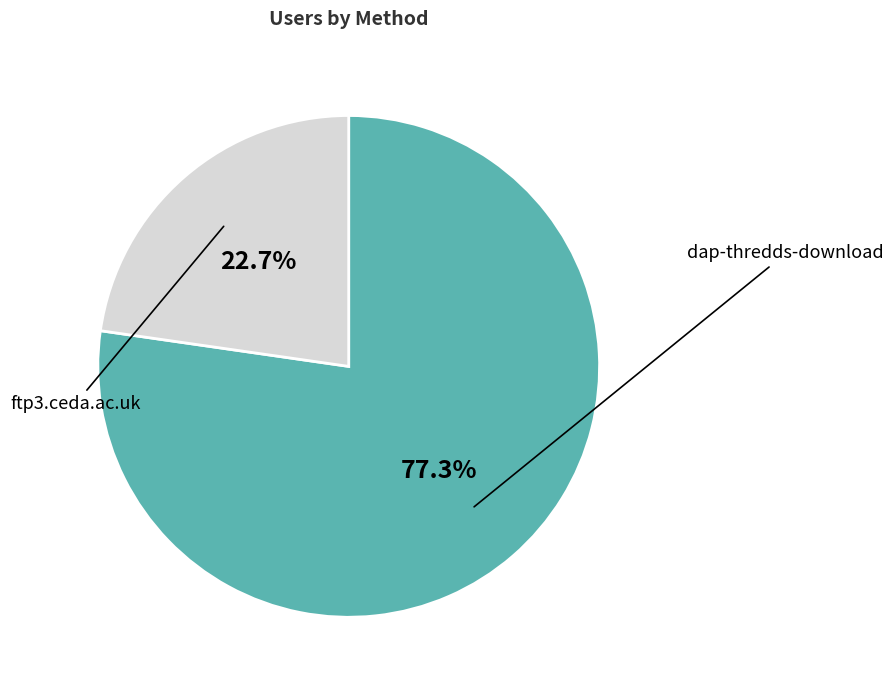

Count the number of slices in the pie.

2